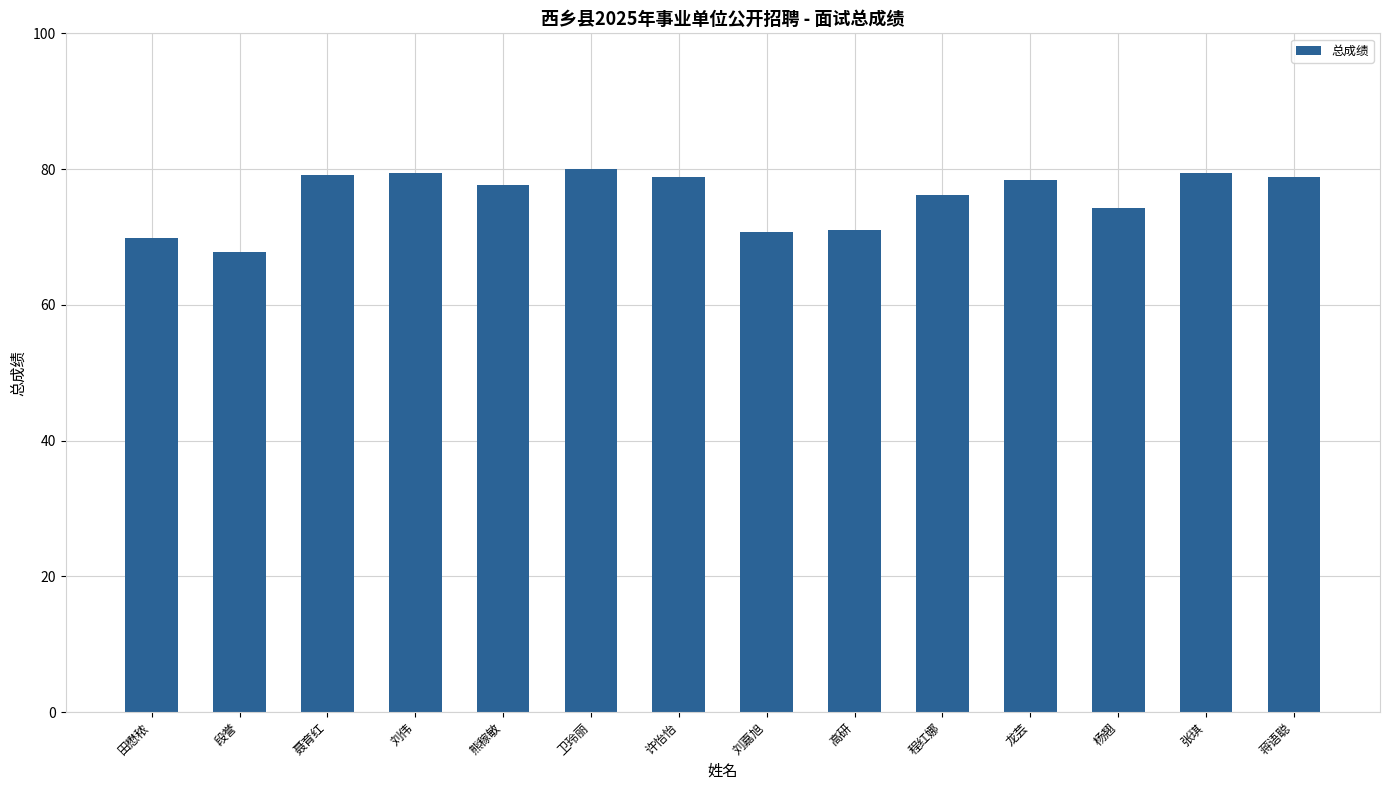

What is the difference between the maximum and minimum values?

12.2